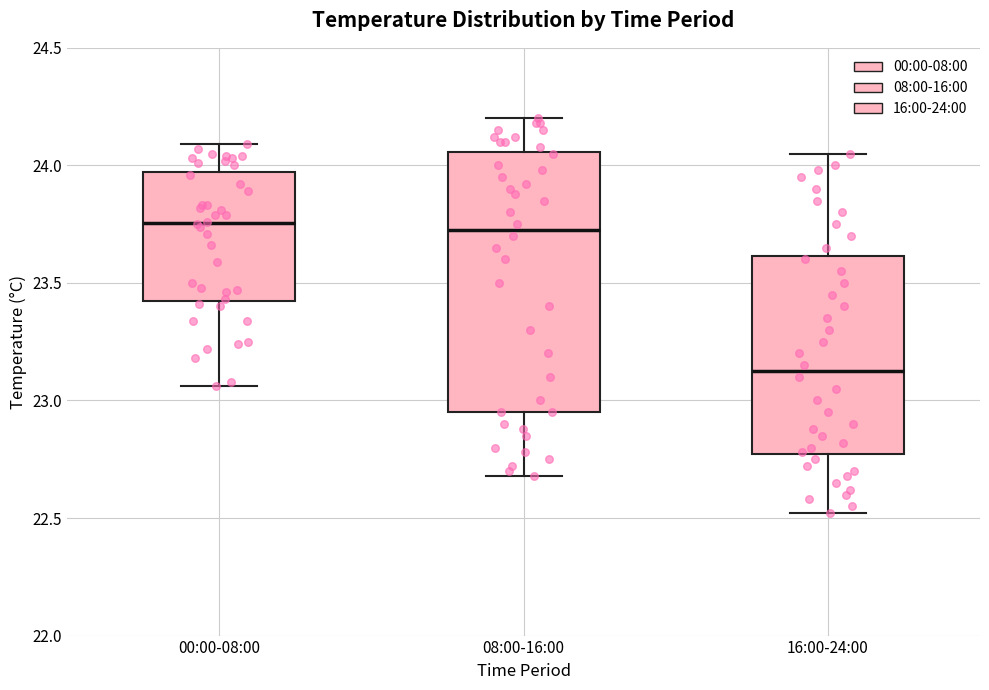

Which box's median line is the lowest?

16:00-24:00